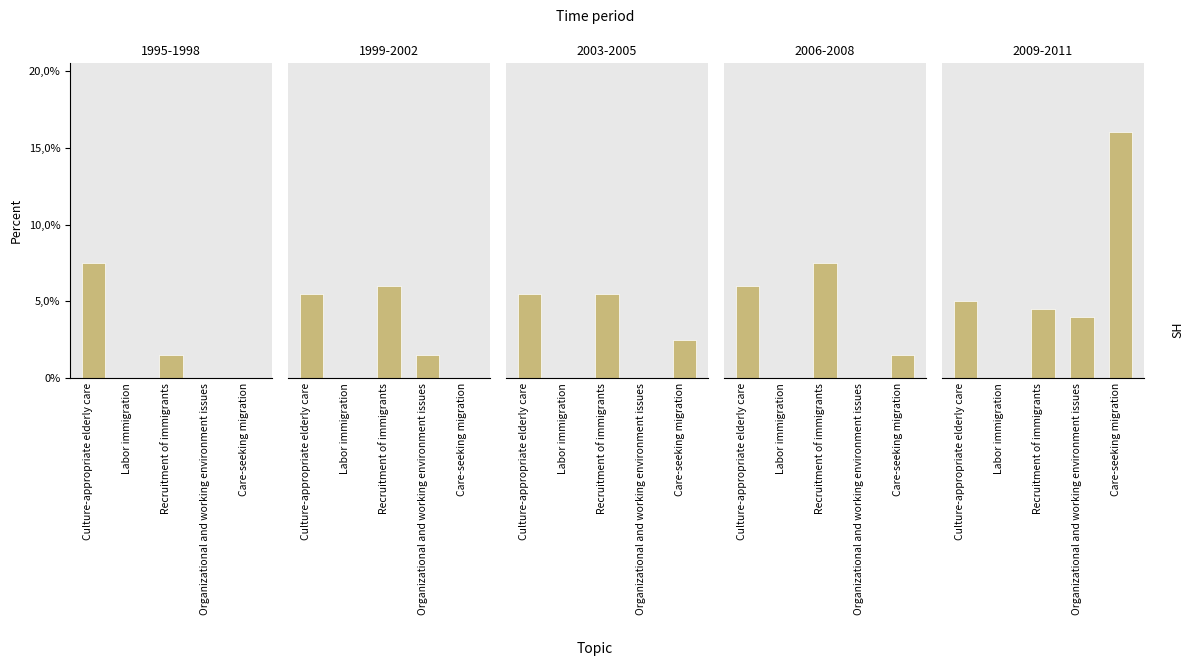

What is the difference between the maximum and minimum values in the 1999-2002 series?

6.0